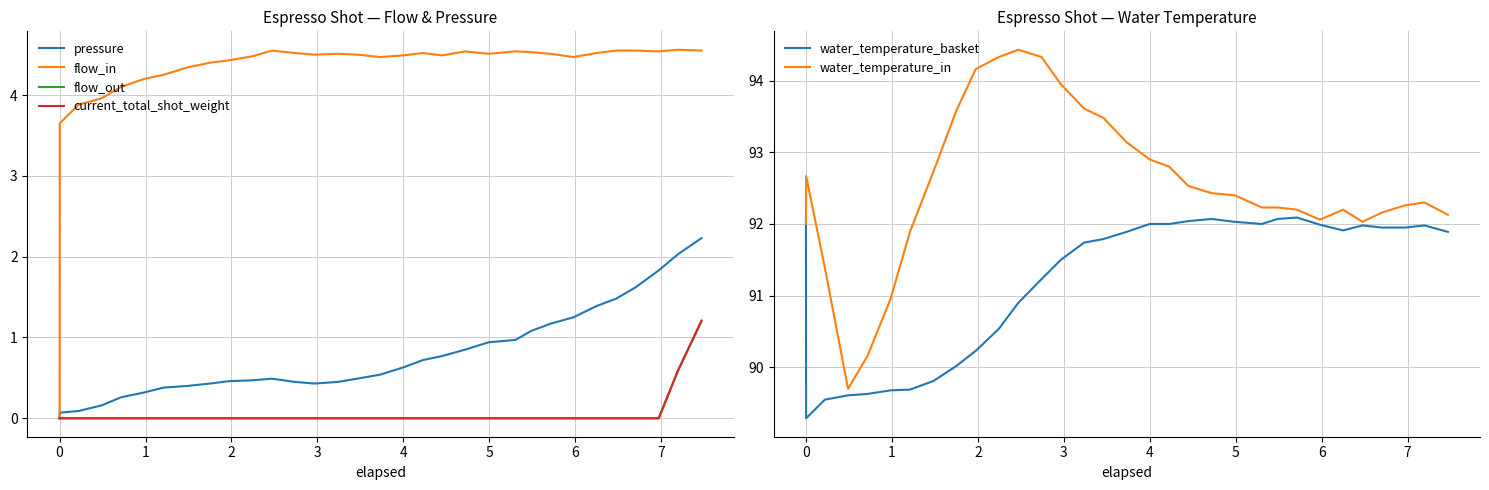

Which series has the largest total across all categories?

water_temperature_in